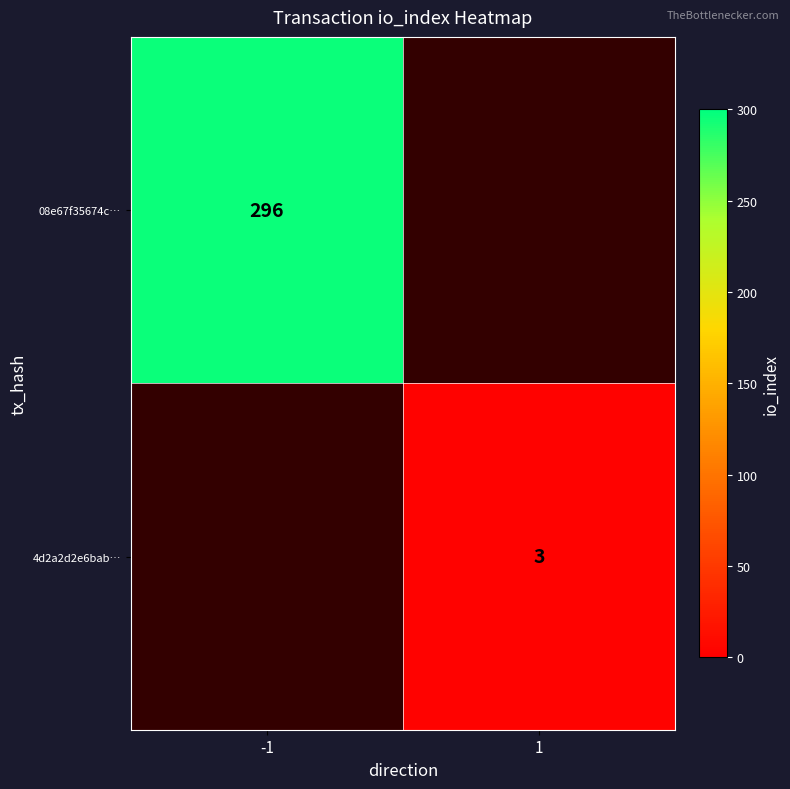

Is it true that 4d2a2d2e6bab… equals 3 at 1?

True